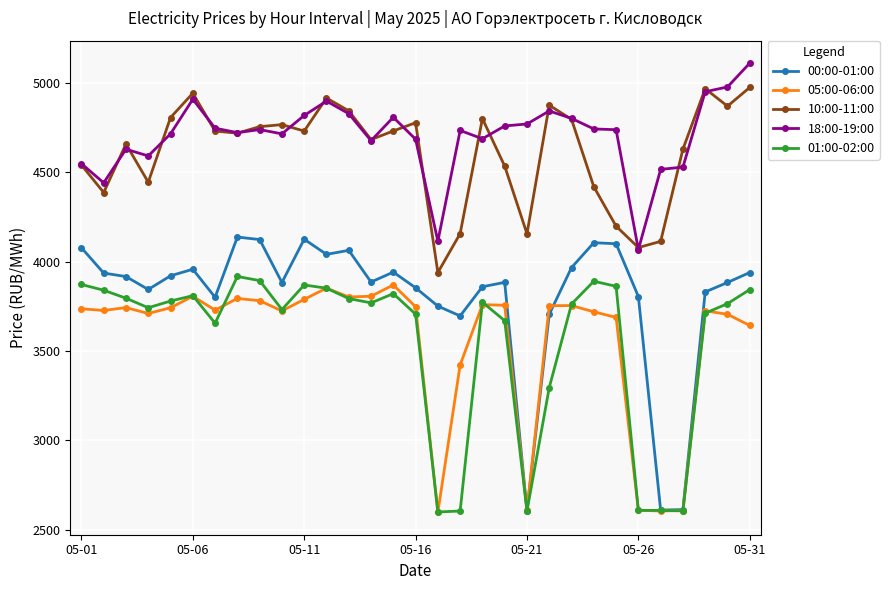

How many data points in 10:00-11:00 are above 4730?

16